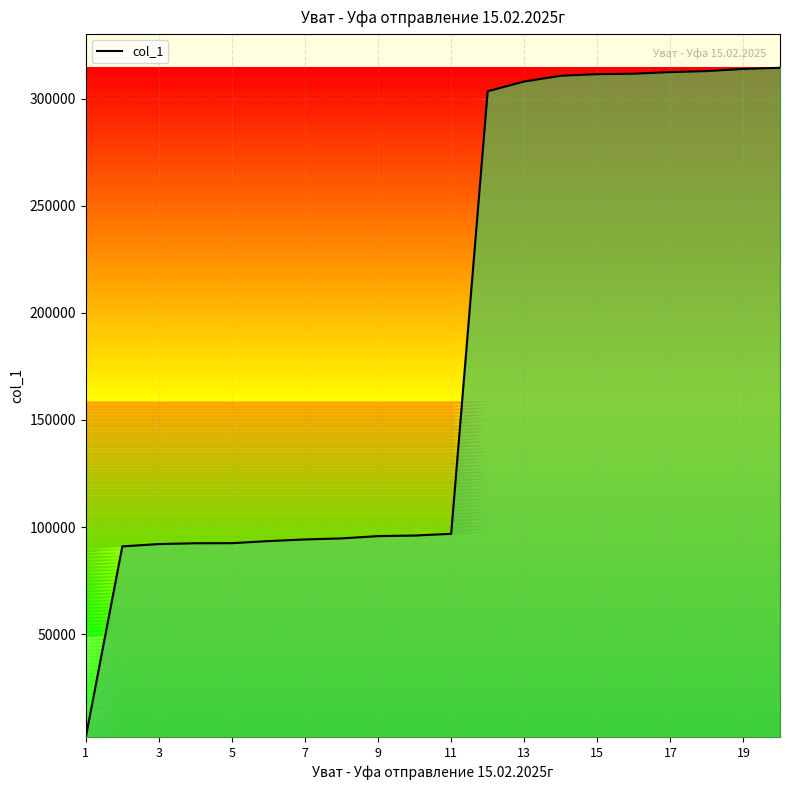

What is the greatest value displayed?

314339